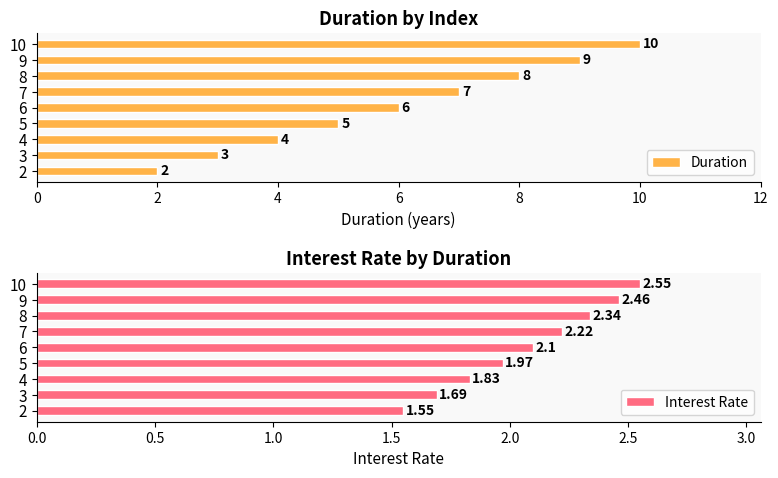

How many categories are shown in the chart?

9